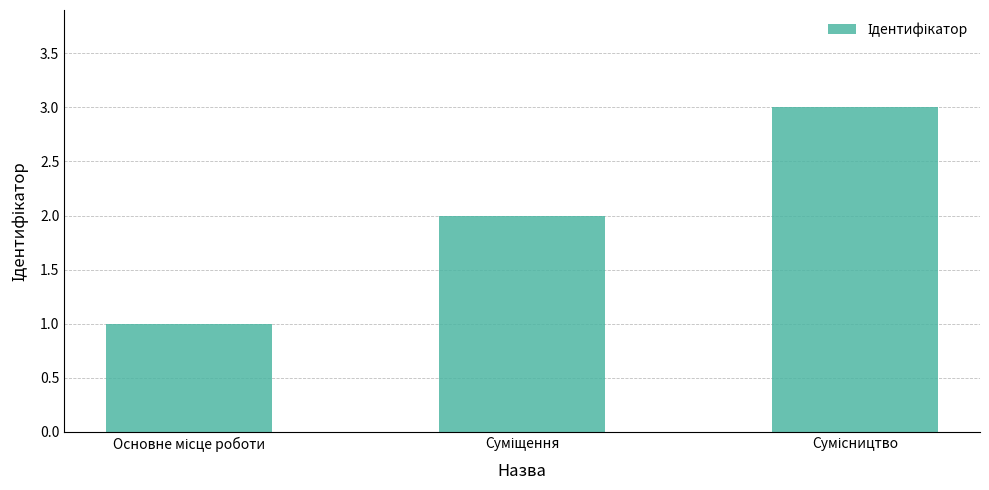

What is the maximum value shown in the chart?

3